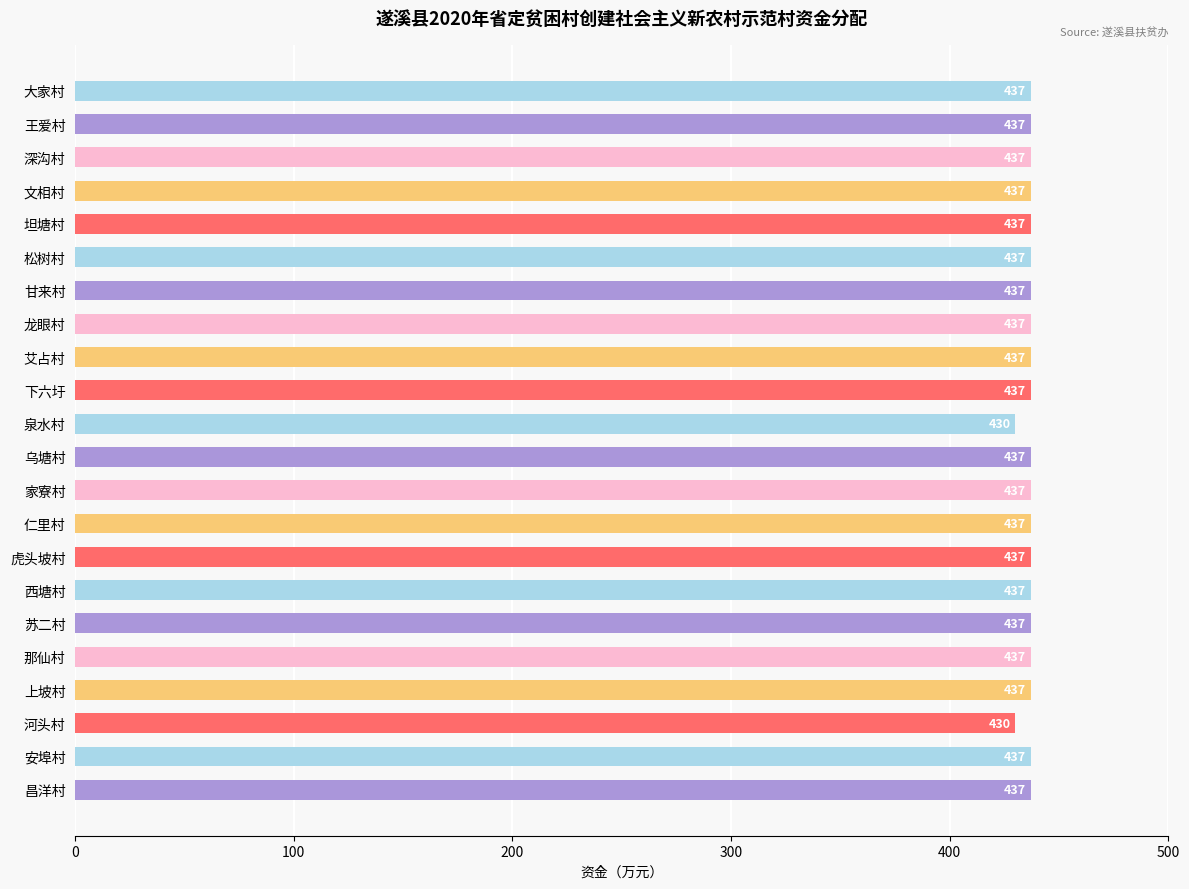

Between 昌洋村 and 泉水村, which is larger?

昌洋村